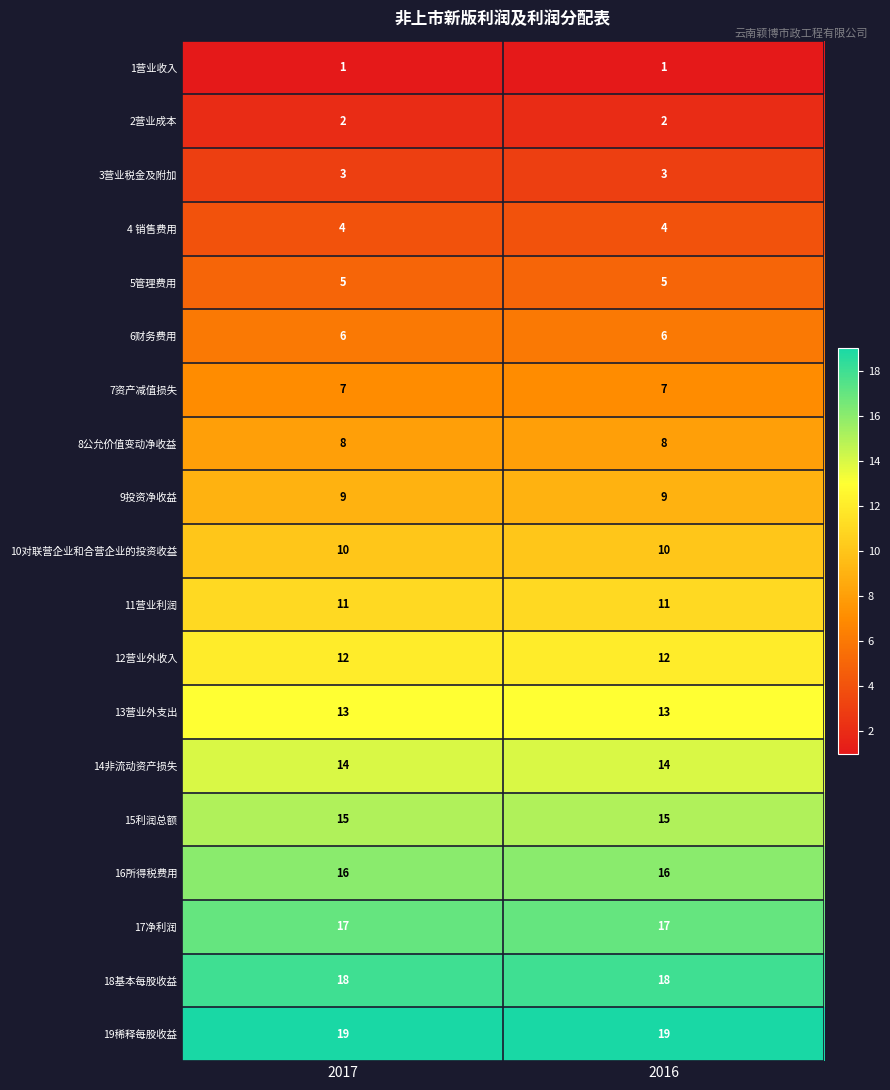

List the series in order of their peak value, lowest first.

1营业收入, 2营业成本, 3营业税金及附加, 4 销售费用, 5管理费用, 6财务费用, 7资产减值损失, 8公允价值变动净收益, 9投资净收益, 10对联营企业和合营企业的投资收益, 11营业利润, 12营业外收入, 13营业外支出, 14非流动资产损失, 15利润总额, 16所得税费用, 17净利润, 18基本每股收益, 19稀释每股收益